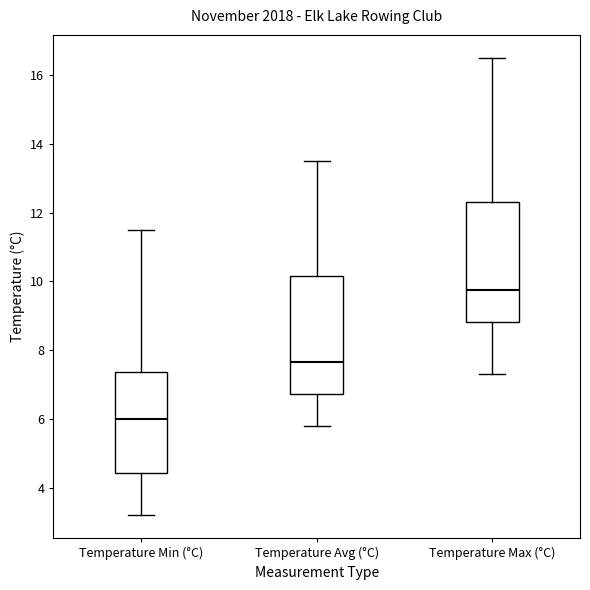

Reading left to right, read every box against the y-axis: the position of its median line, the range the box covers, and the ends of its whiskers. The values are not printed on the chart, so give them approximately, as read against the axis.

Temperature Min (°C): median 6.0, box 4.4 to 7.4, whiskers 3.2 to 11.6
Temperature Avg (°C): median 7.6, box 6.8 to 10.2, whiskers 5.8 to 13.6
Temperature Max (°C): median 9.8, box 8.8 to 12.4, whiskers 7.4 to 16.6